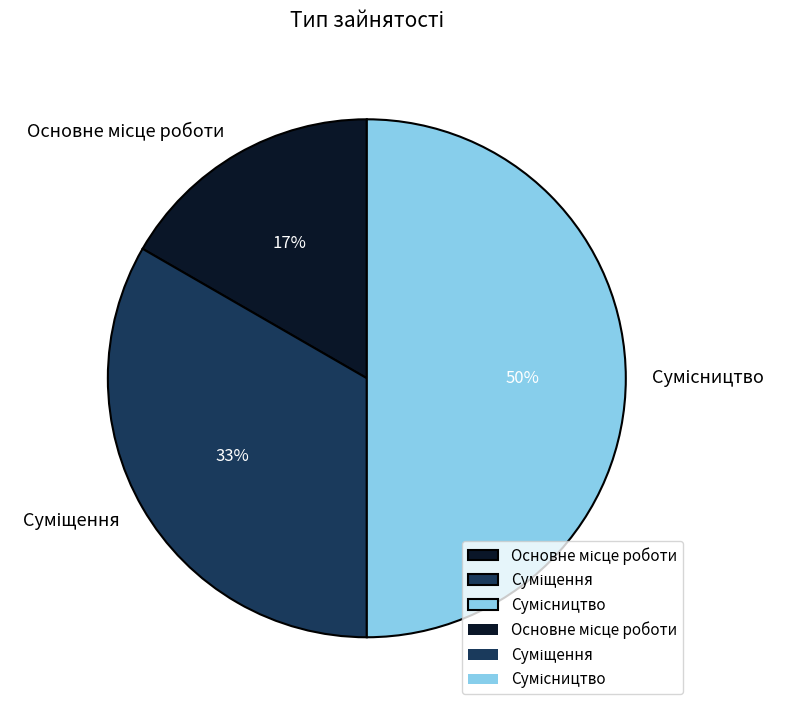

To the nearest percent, what is the difference between the largest and smallest slice percentages?

33%